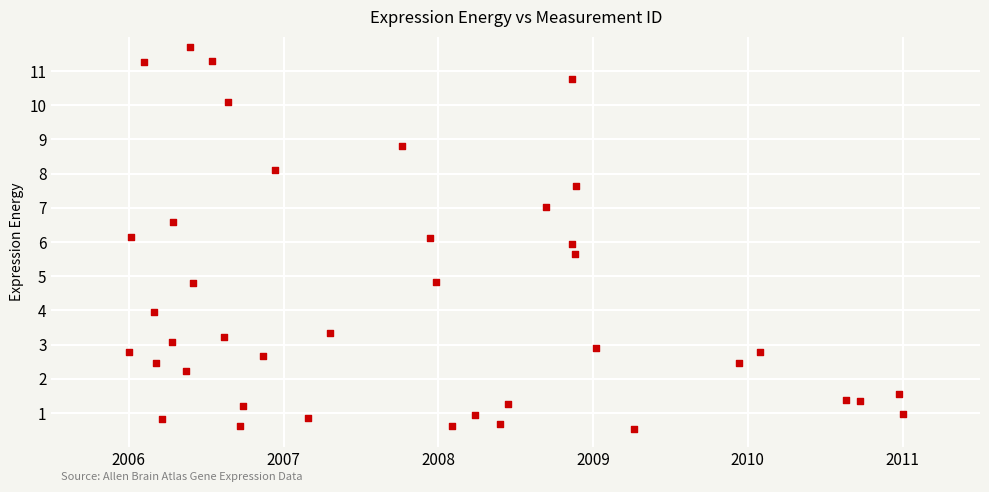

What is the range of X values (max minus min)?

5.0